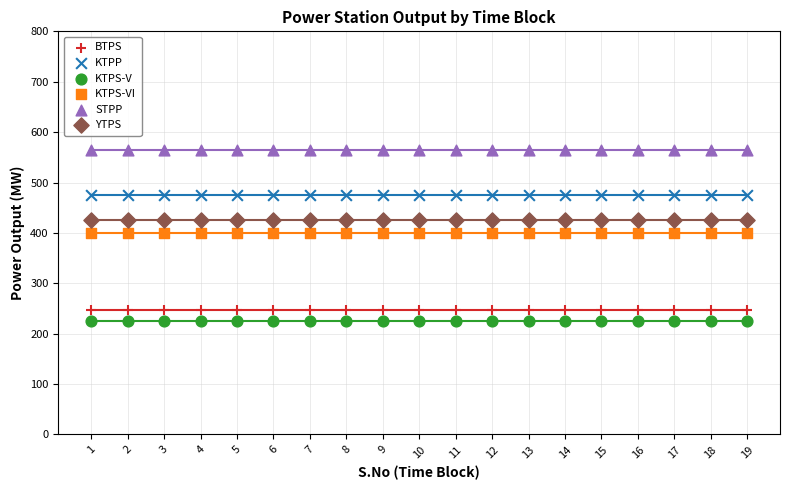

Which series reaches the maximum Y coordinate?

STPP